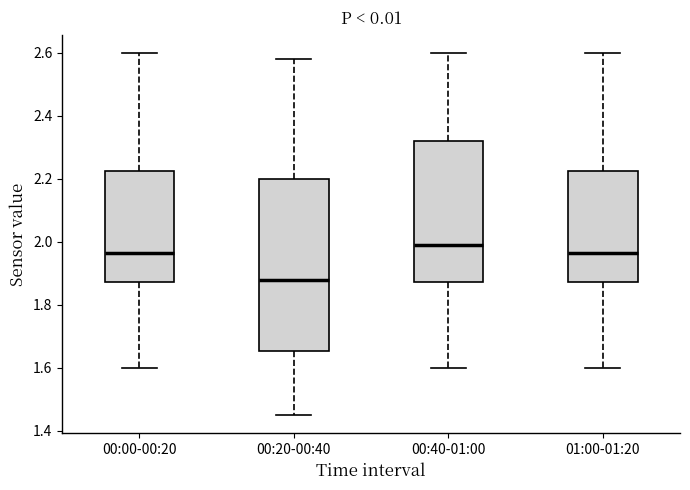

Reading left to right, read every box against the y-axis: the position of its median line, the range the box covers, and the ends of its whiskers. The values are not printed on the chart, so give them approximately, as read against the axis.

00:00-00:20: median 1.96, box 1.88 to 2.22, whiskers 1.60 to 2.60
00:20-00:40: median 1.88, box 1.66 to 2.20, whiskers 1.46 to 2.58
00:40-01:00: median 2.00, box 1.88 to 2.32, whiskers 1.60 to 2.60
01:00-01:20: median 1.96, box 1.88 to 2.22, whiskers 1.60 to 2.60